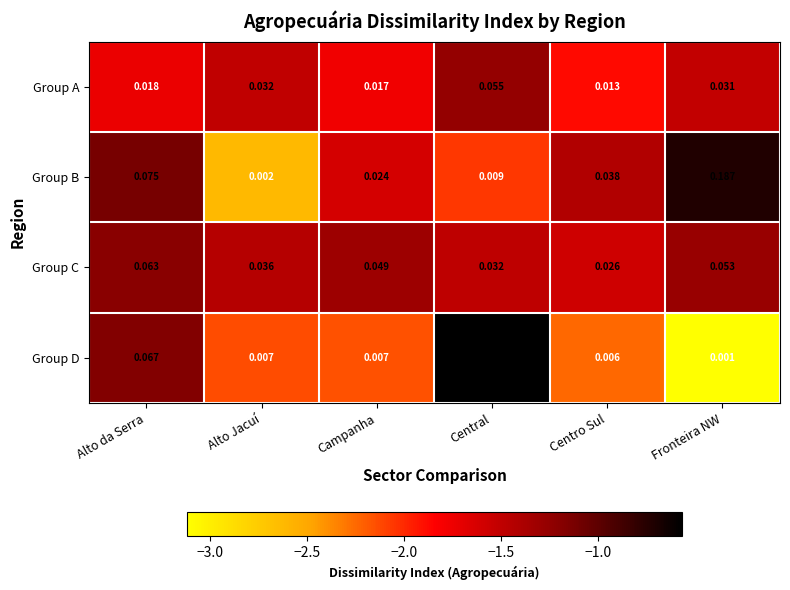

Is the value of Group C at Alto Jacuí greater than the value of Group A at Centro Sul?

Yes